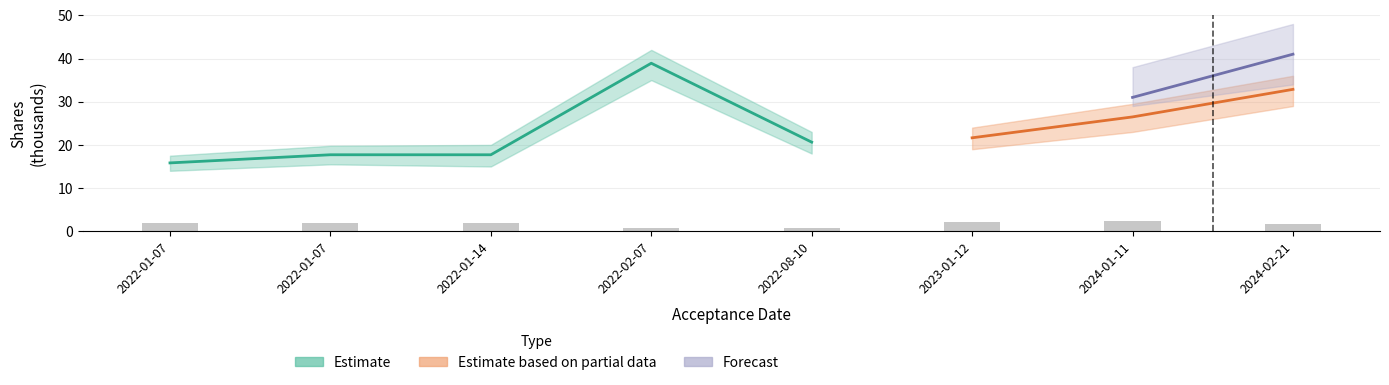

What is the minimum value shown in the chart?

0.7